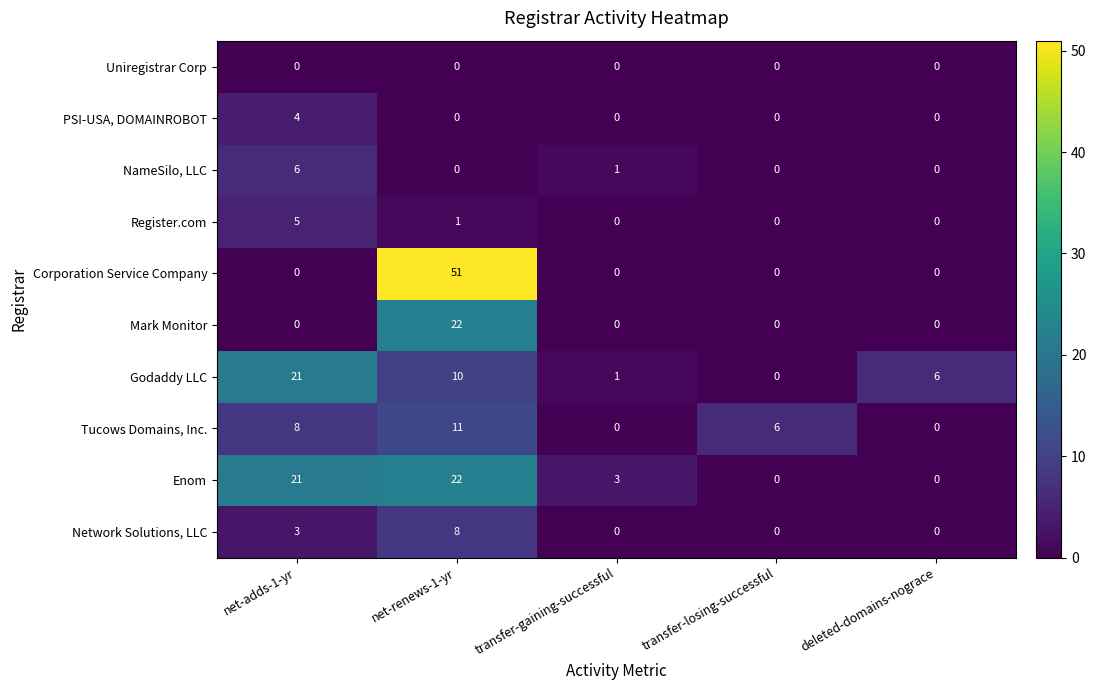

At how many categories does at least one series exceed 0?

5